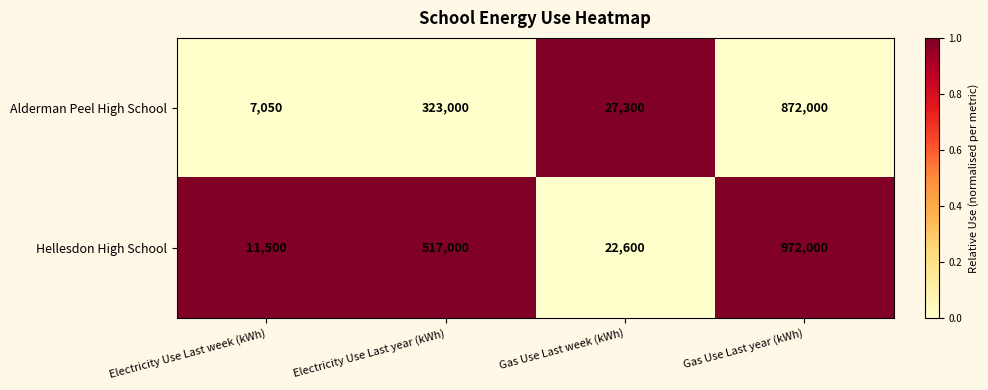

Which series has the largest total across all categories?

Hellesdon High School